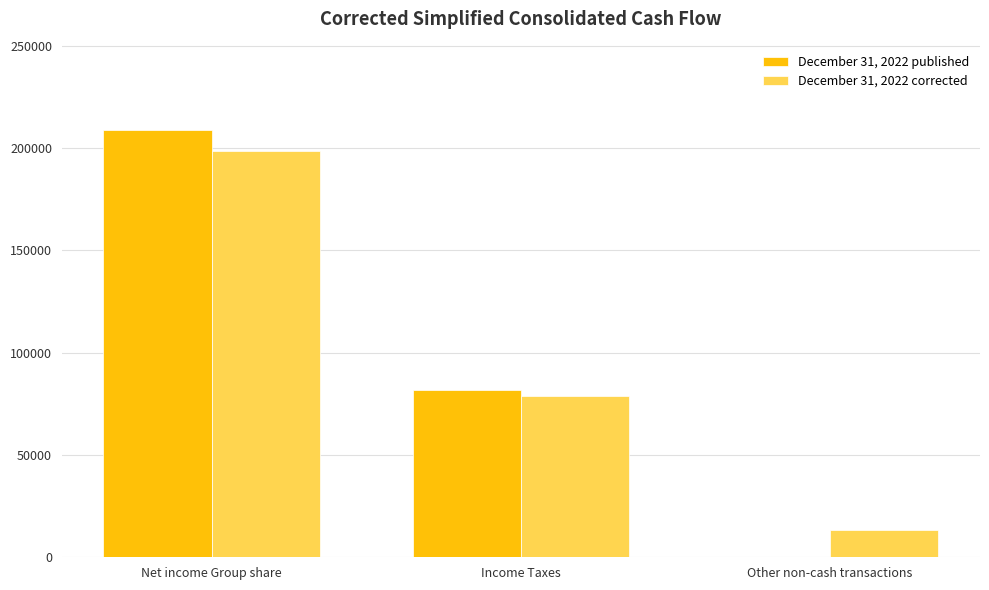

What value does the December 31, 2022 corrected series have at Other non-cash transactions?

13552